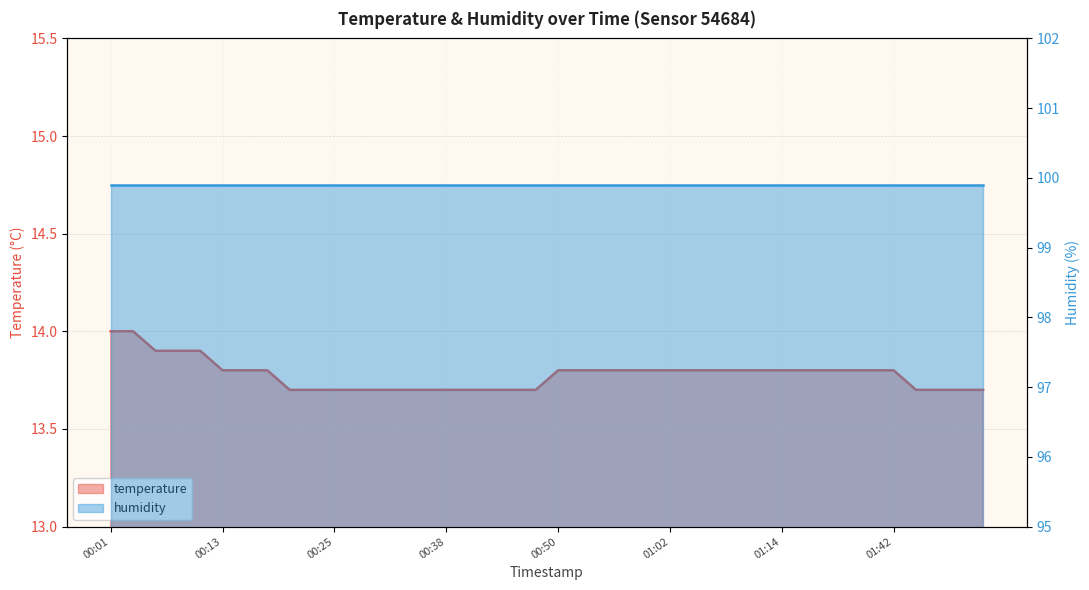

Is it true that the value at 00:38 is 3.8?

False